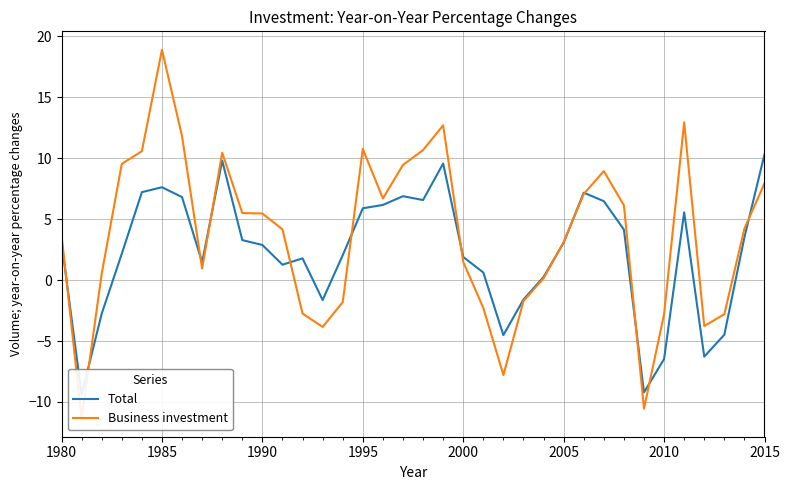

Rank the series by their maximum value, from lowest to highest.

Total, Business investment